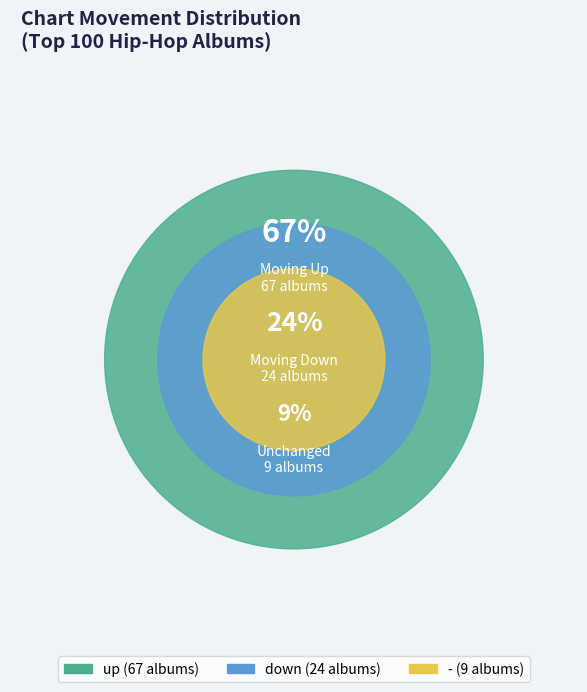

The down slice represents 24% of the pie. True or false?

True